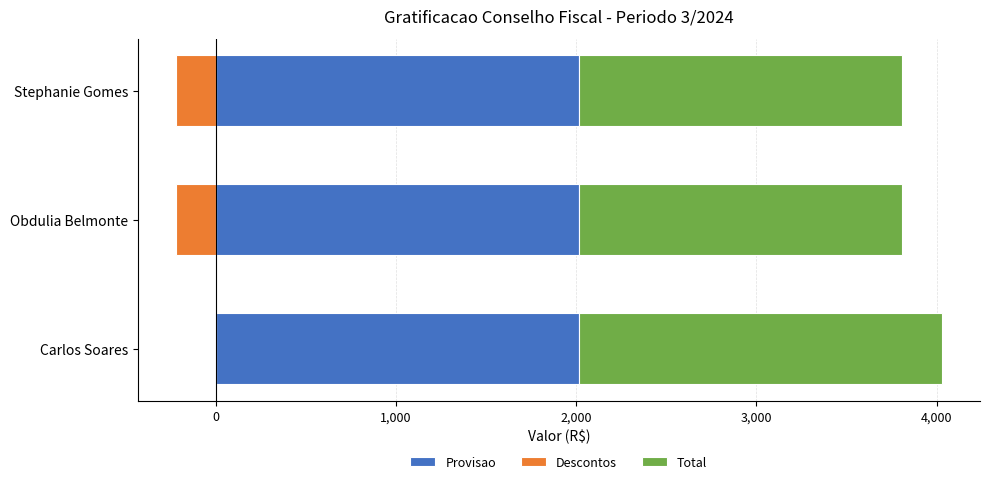

How many bars are there in each group?

3